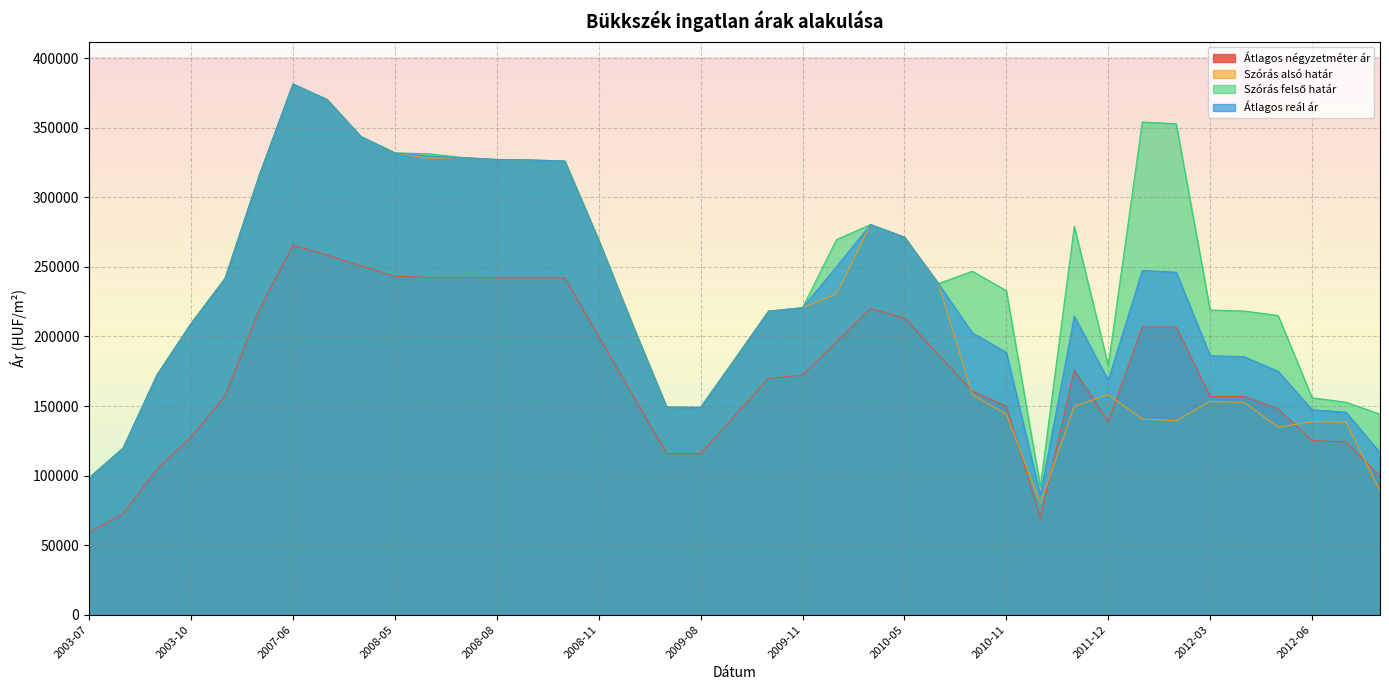

What is the maximum value for Szórás alsó határ?

381461